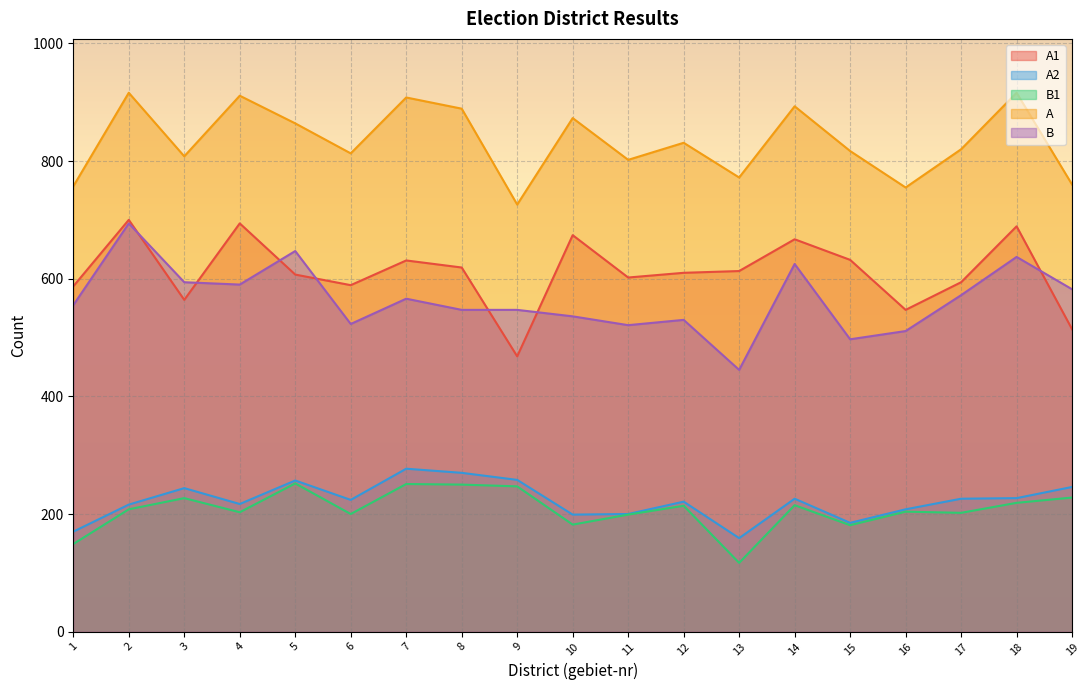

What is the total value across all series at 13?

2106